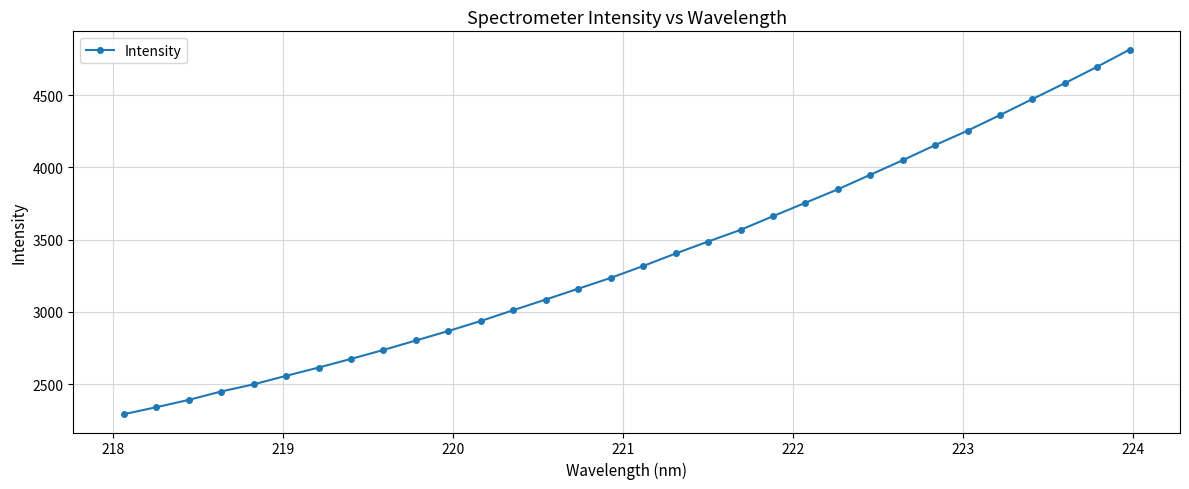

What is the value of the 25th point from the left?

4049.7